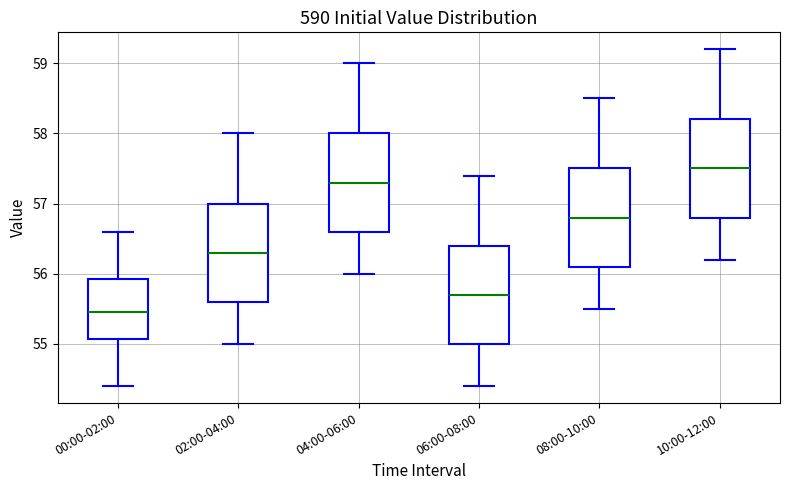

Reading left to right, read every box against the y-axis: the position of its median line, the range the box covers, and the ends of its whiskers. The values are not printed on the chart, so give them approximately, as read against the axis.

00:00-02:00: median 55.5, box 55.1 to 55.9, whiskers 54.4 to 56.6
02:00-04:00: median 56.3, box 55.6 to 57.0, whiskers 55.0 to 58.0
04:00-06:00: median 57.3, box 56.6 to 58.0, whiskers 56.0 to 59.0
06:00-08:00: median 55.7, box 55.0 to 56.4, whiskers 54.4 to 57.4
08:00-10:00: median 56.8, box 56.1 to 57.5, whiskers 55.5 to 58.5
10:00-12:00: median 57.5, box 56.8 to 58.2, whiskers 56.2 to 59.2